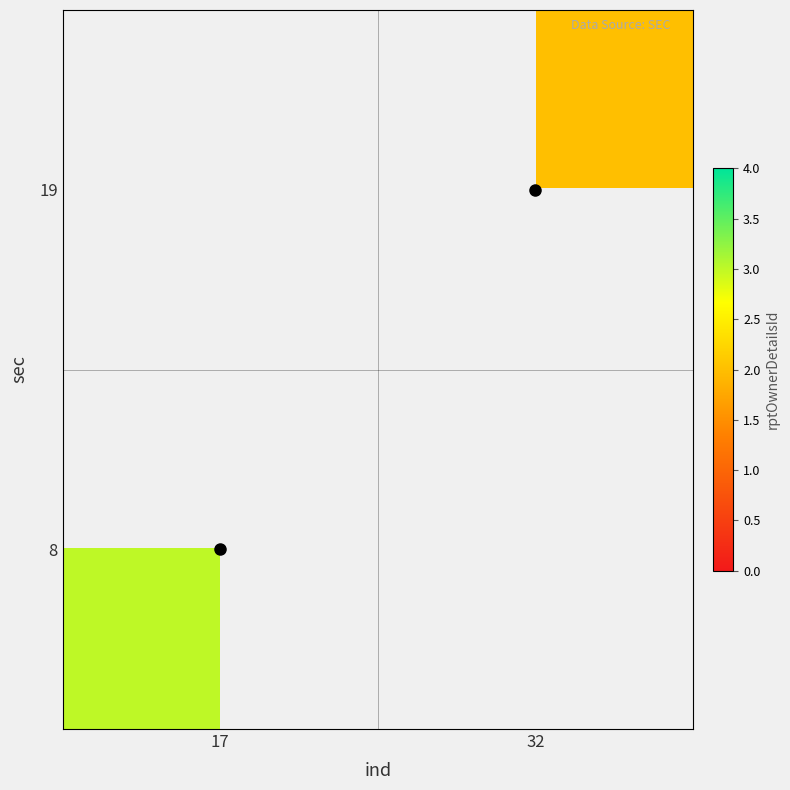

True or false: 8 has a value of 1.0 at 17.

False